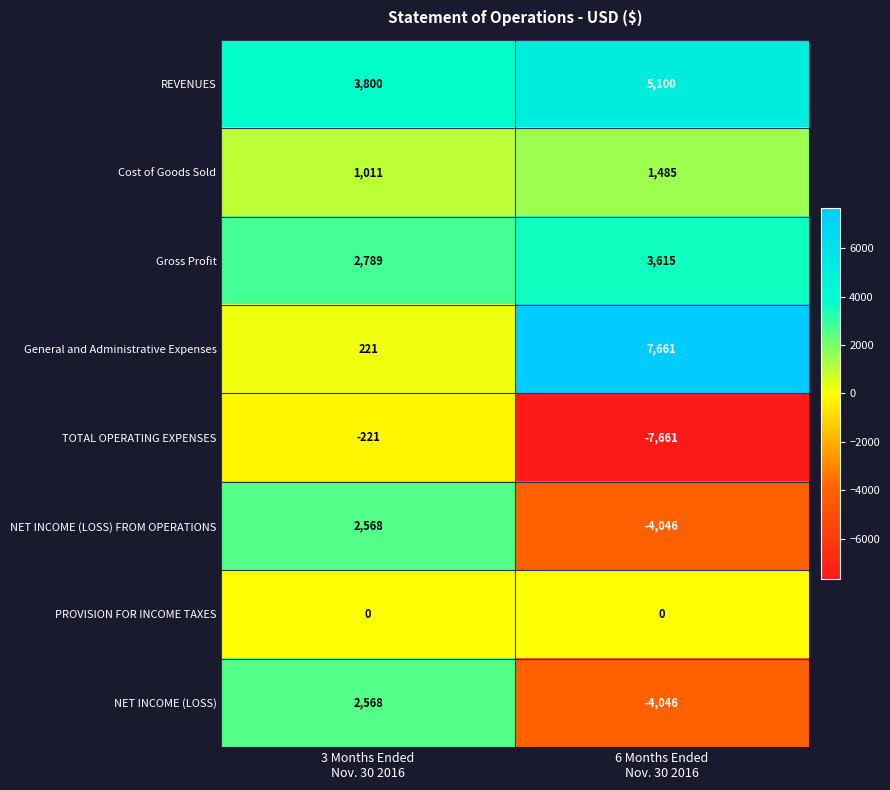

How many categories are shown in the chart?

2